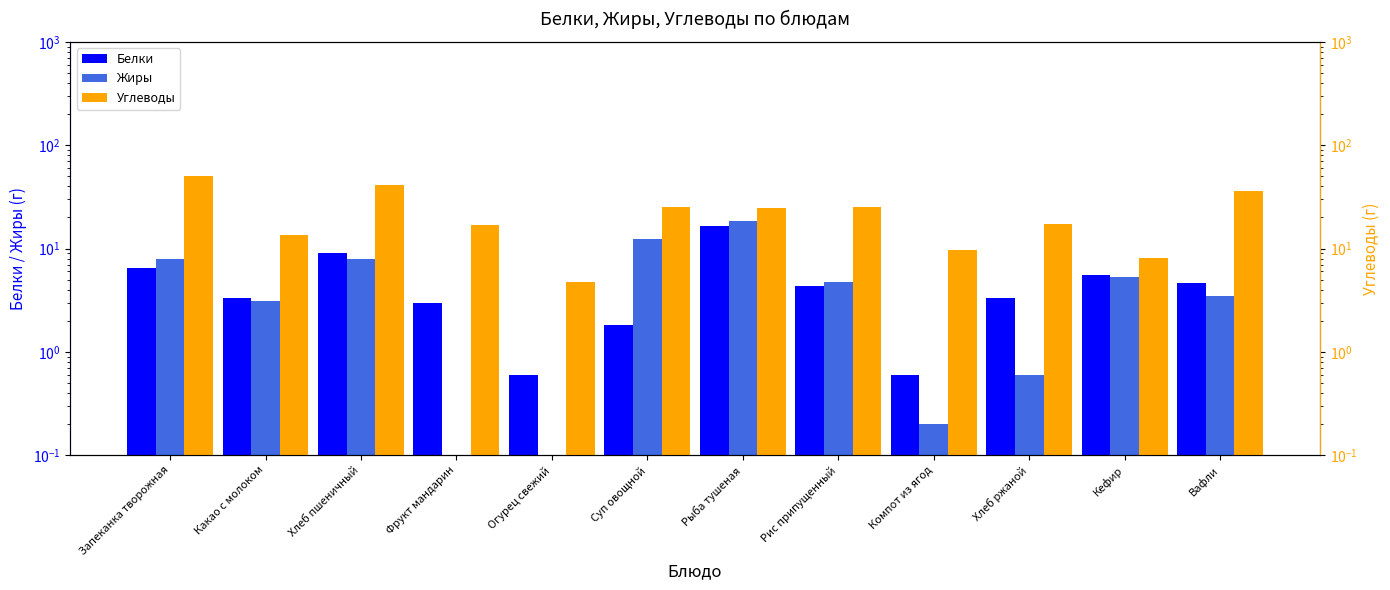

Reading left to right, list all the values displayed in this chart.

Белки: 6.5	3.3	9.0	3.0	0.6	1.8	16.6	4.3	0.6	3.3	5.6	4.7
Жиры: 8.0	3.1	8.0	0.1	0.1	12.3	18.4	4.7	0.2	0.6	5.3	3.5
Углеводы: 49.9	13.6	41.0	17.0	4.7	25.1	24.7	25.3	9.7	17.1	8.1	36.0